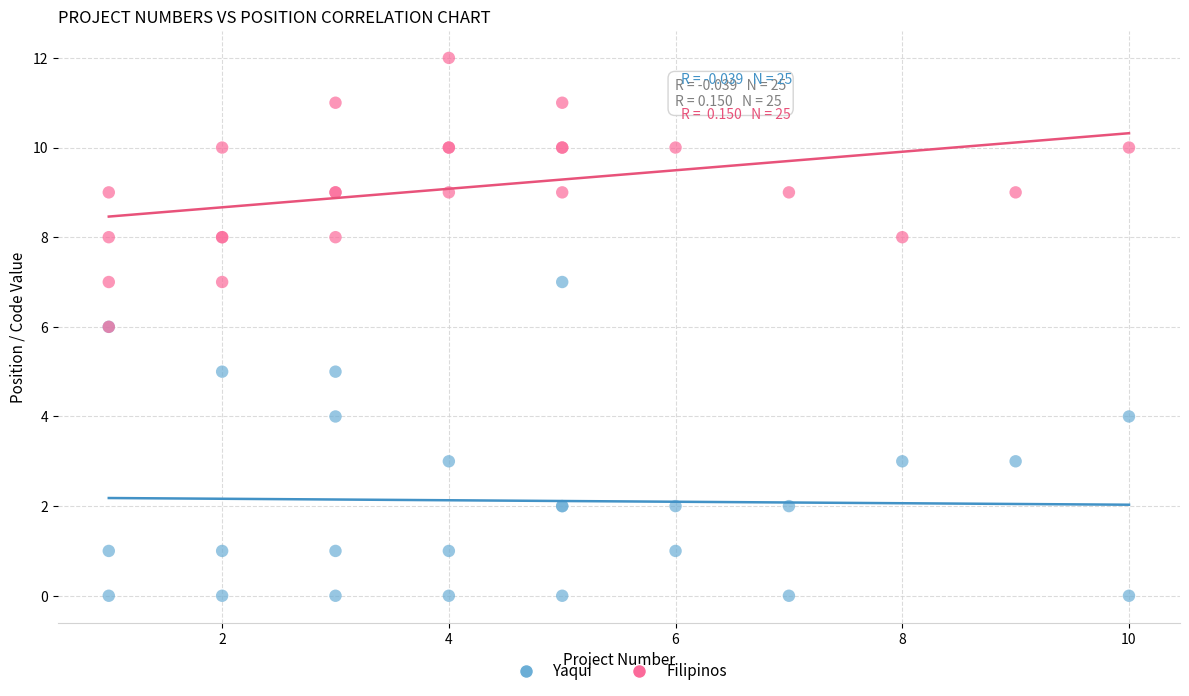

Which series contains the highest Y value?

Filipinos